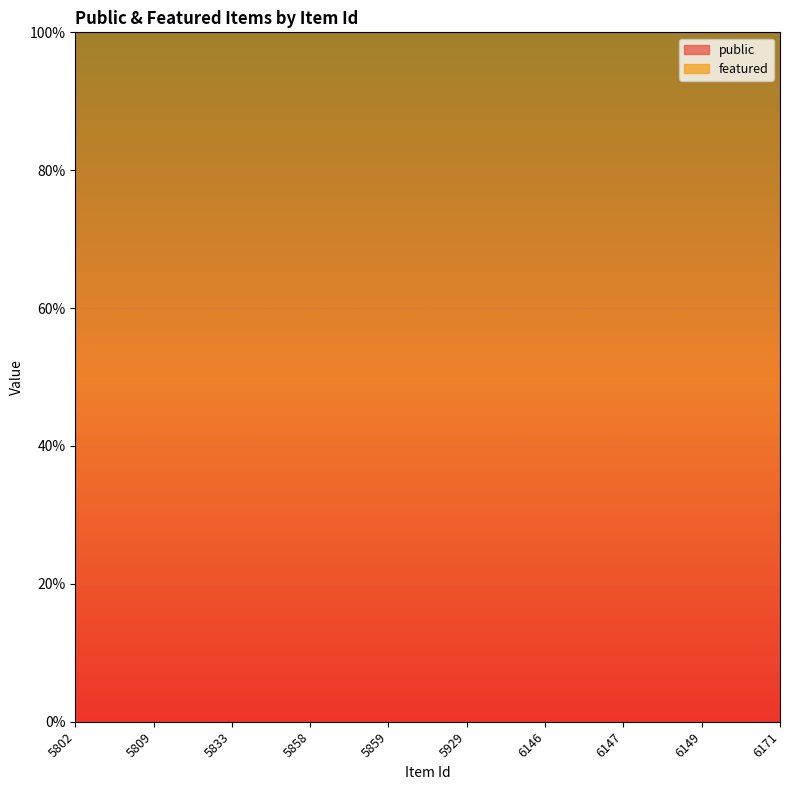

Reading left to right, list all the values displayed in this chart.

public: 5802=1	5809=1	5833=1	5858=1	5859=1	5929=1	6146=1	6147=1	6149=1	6171=1
featured: 5802=0	5809=0	5833=0	5858=0	5859=0	5929=0	6146=0	6147=0	6149=0	6171=0